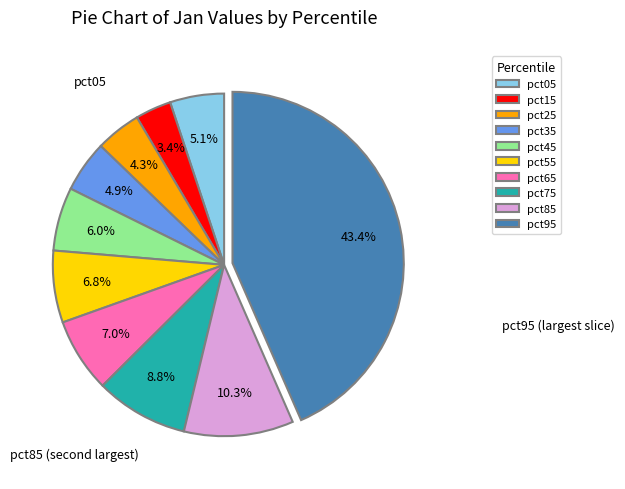

How many segments does this pie chart have?

10